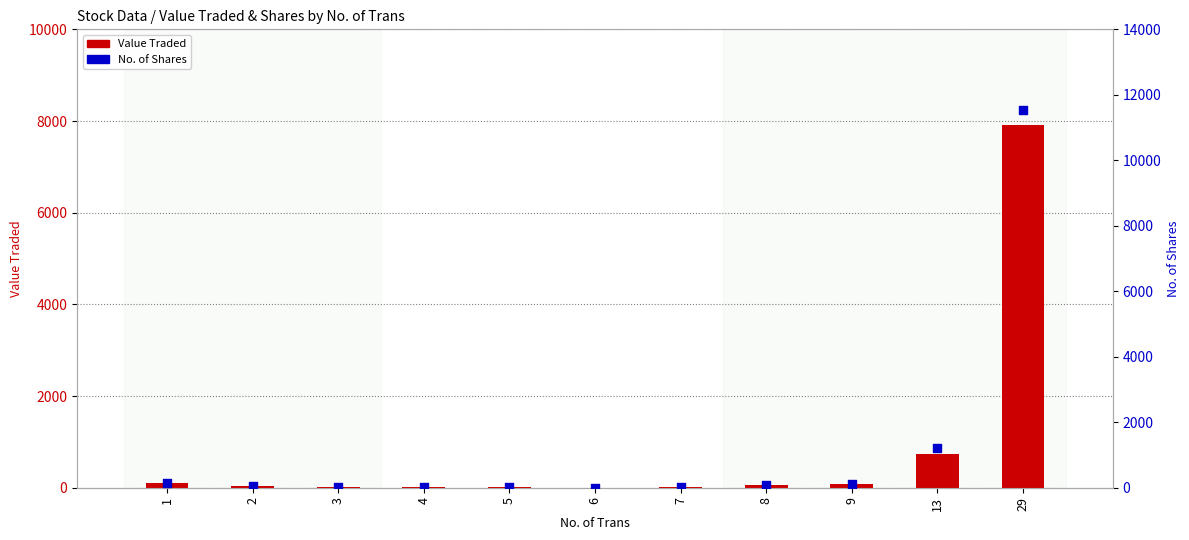

What are all the series names shown in the legend?

Value Traded, No. of Shares